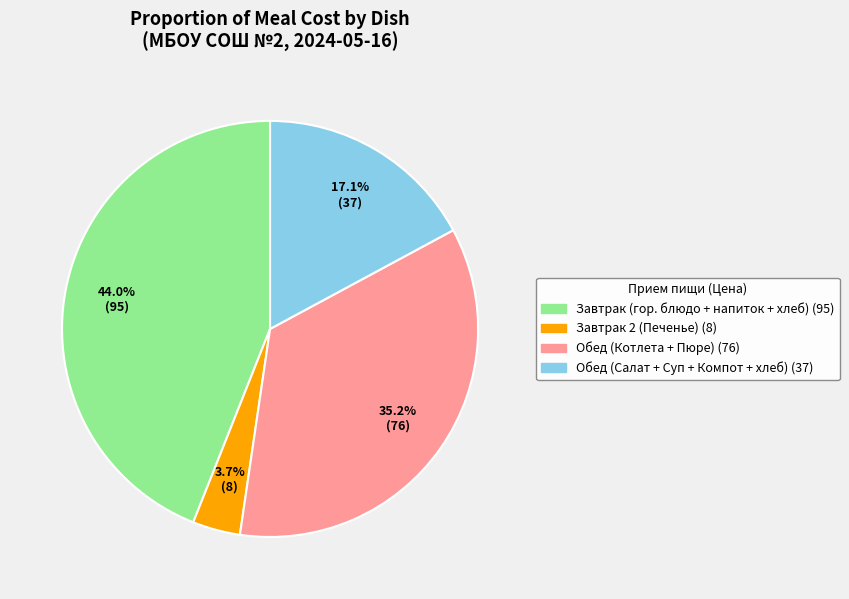

Does any single category account for the majority?

No